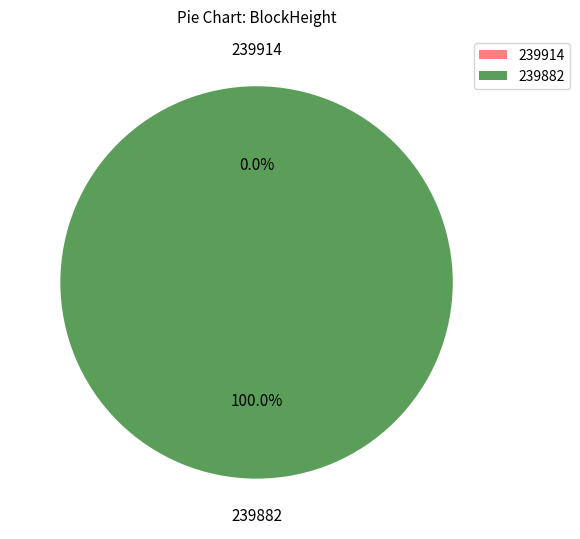

Rank the categories by value from highest to lowest.

239882, 239914